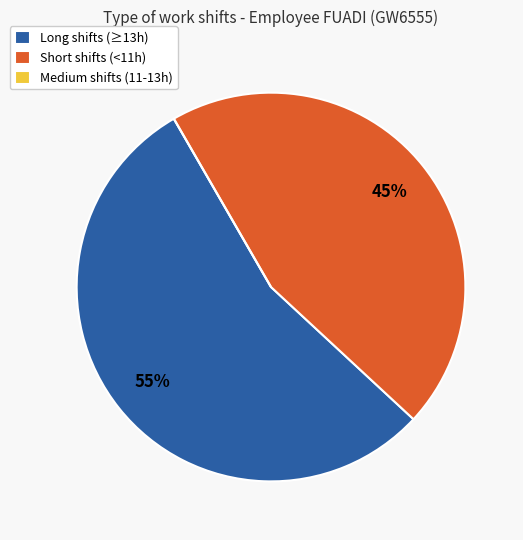

To the nearest percent, what is the difference between the largest and smallest slice percentages?

55%